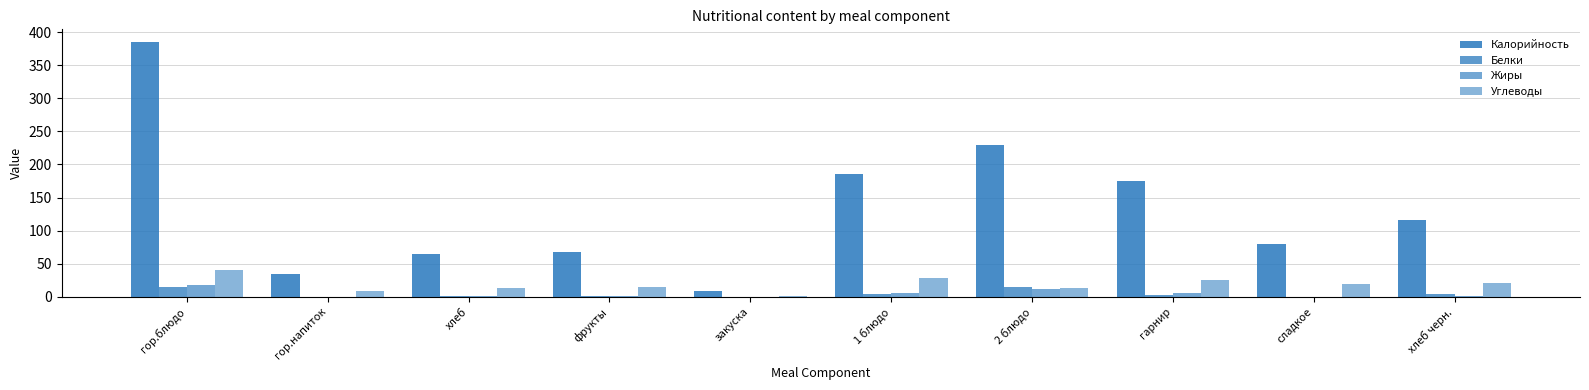

Reading left to right, transcribe all the data shown in this chart.

Калорийность: 385.0	35.0	65.0	68.0	9.0	186.0	230.0	175.0	80.0	116.0
Белки: 15.5	0.1	1.9	0.6	0.5	4.2	14.8	3.1	0.1	4.0
Жиры: 17.2	0.0	0.7	0.6	0.0	5.6	12.4	6.2	0.0	1.8
Углеводы: 40.5	9.0	12.7	15.6	1.6	28.8	14.0	25.3	20.0	21.0